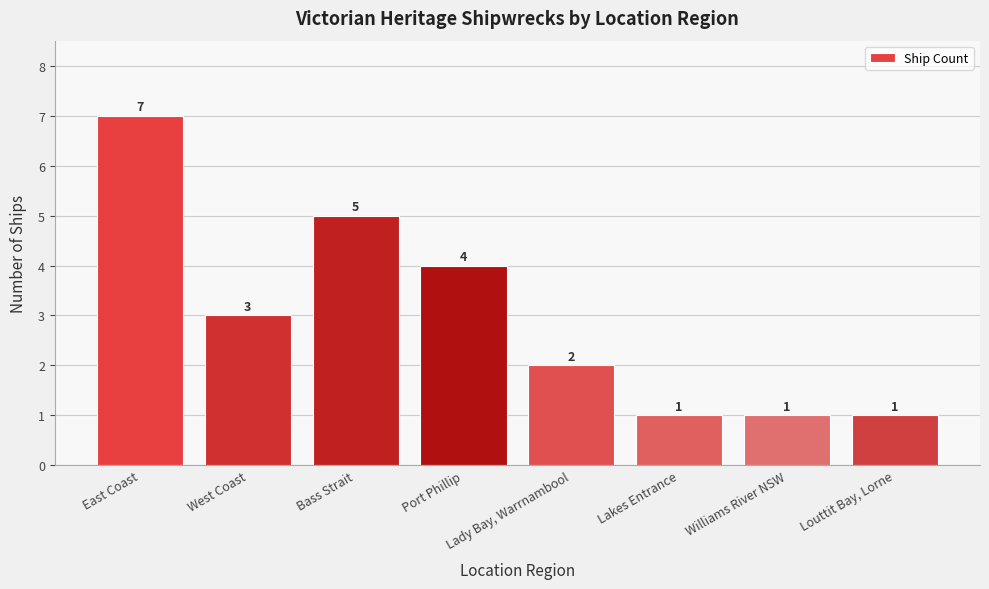

What is the sum of all values?

24